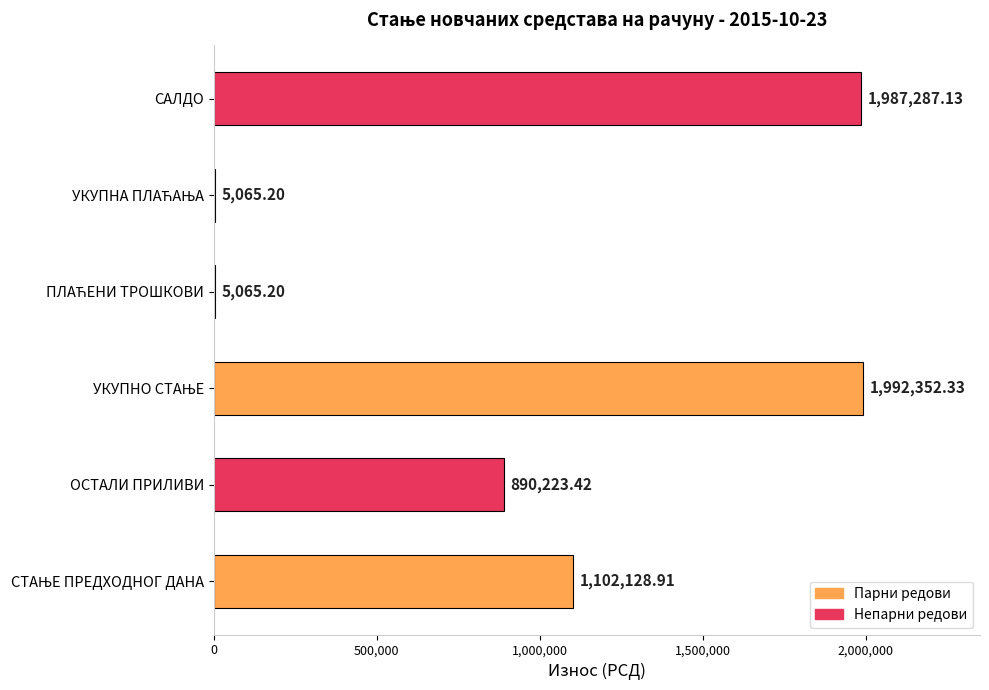

What is the minimum value shown in the chart?

5065.2